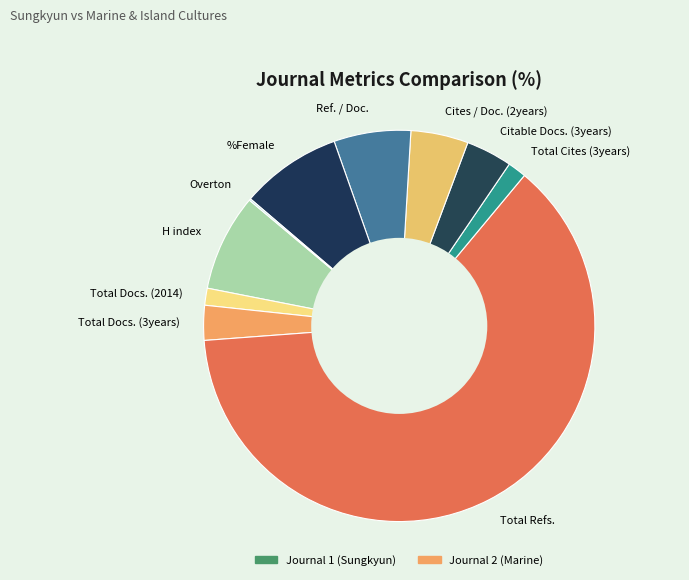

Which category has the biggest portion of the pie?

Total Refs.